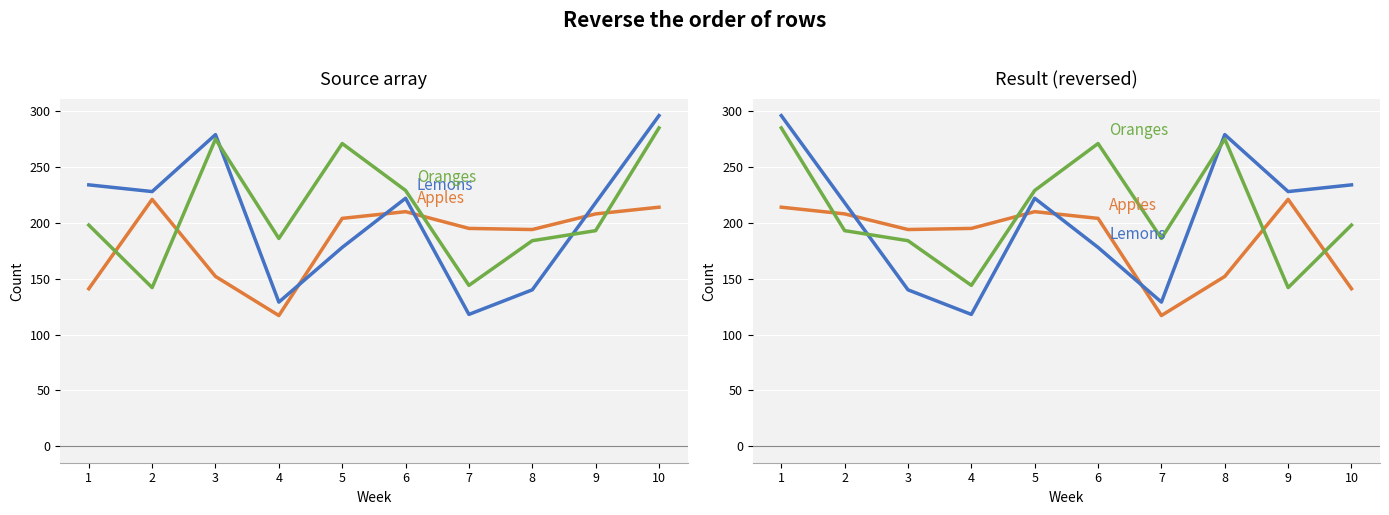

Reading right to left, extract all data points from this chart.

Apples: 141	221	152	117	204	210	195	194	208	214
Lemons: 234	228	279	129	178	222	118	140	218	296
Oranges: 198	142	275	186	271	229	144	184	193	285